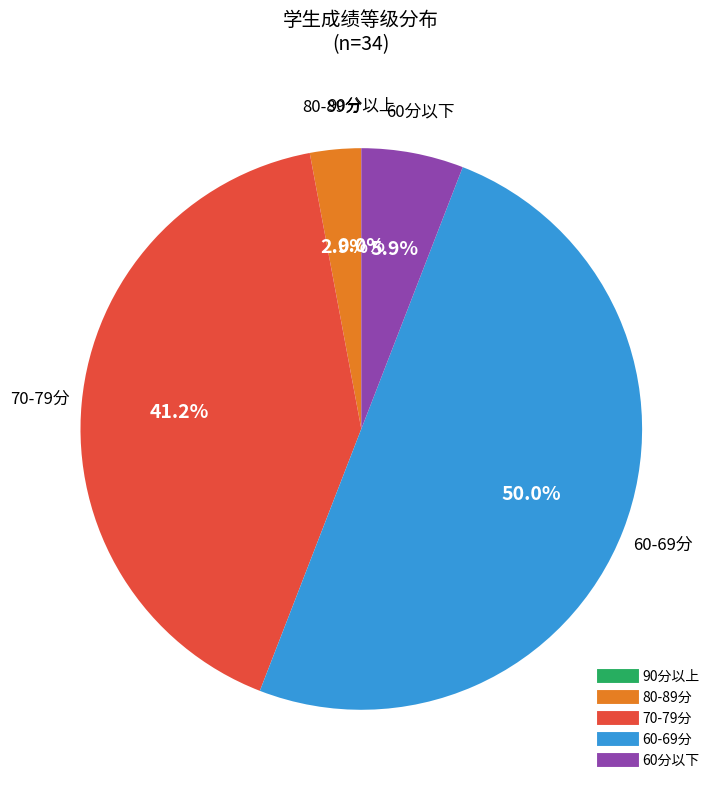

True or false: 移动辅具配置 accounts for 22% of the total.

False